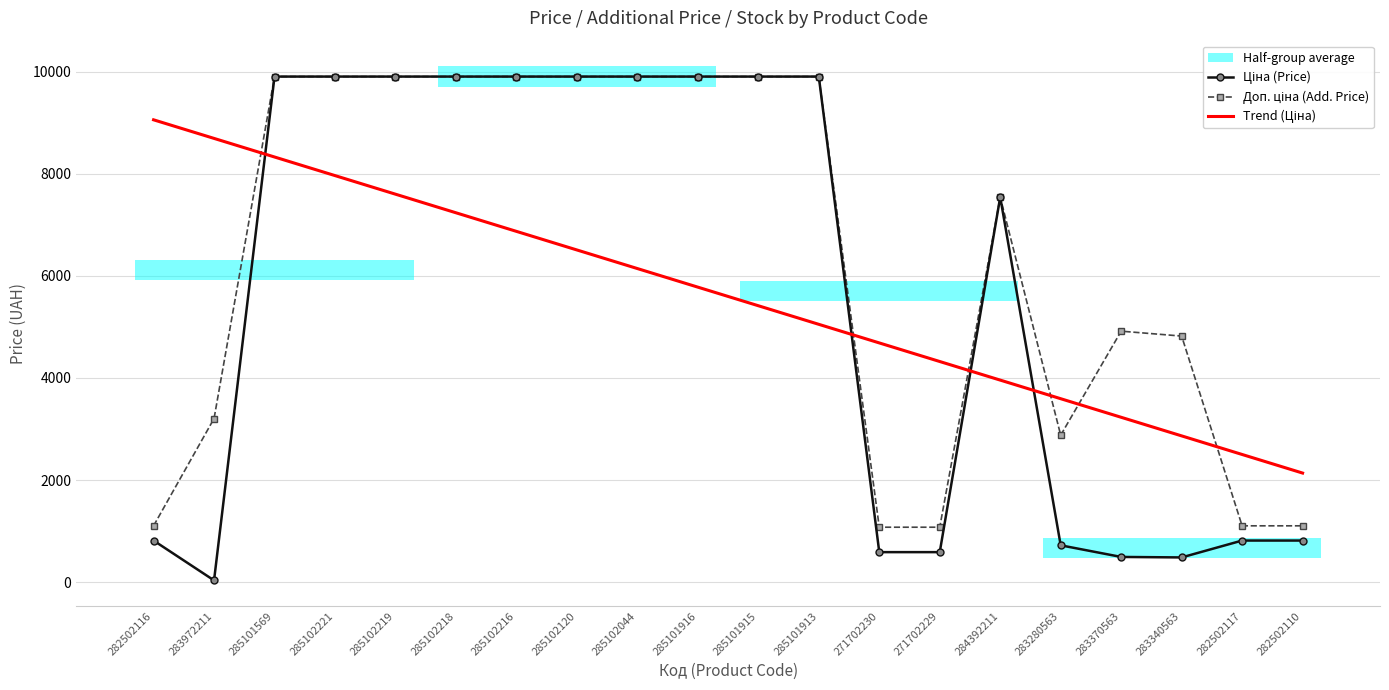

True or false: Ціна (Price) and Доп. ціна (Add. Price) cross at least once.

False